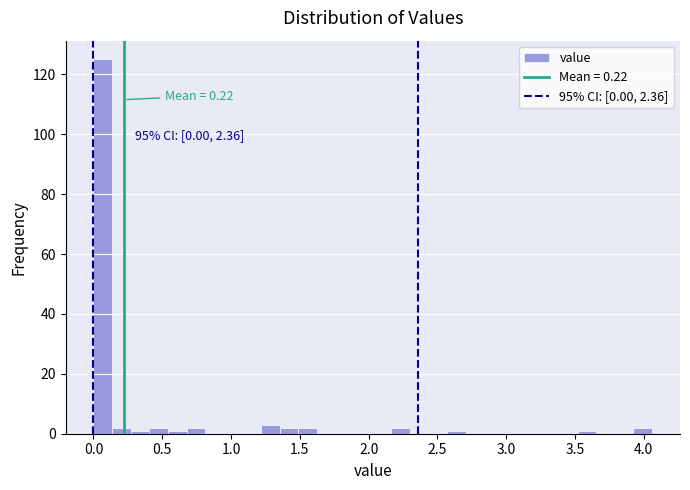

Around what value on the x-axis is the tallest bar? Give the approximate position of its centre, as read against the axis.

0.05